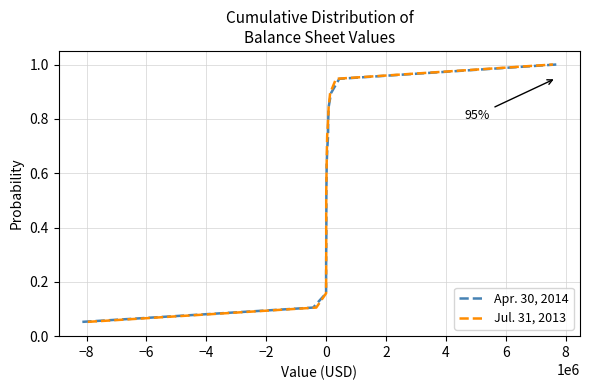

What is the value of the Apr. 30, 2014 point at the 1st from the left?

0.1